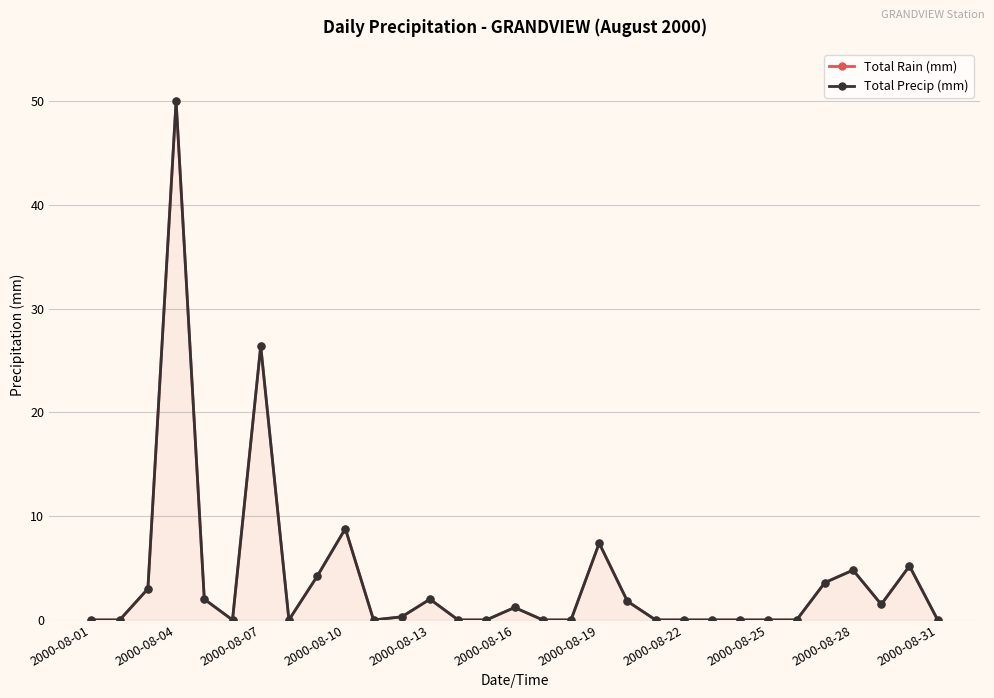

True or false: Total Precip (mm) and Total Rain (mm) intersect in this chart.

False